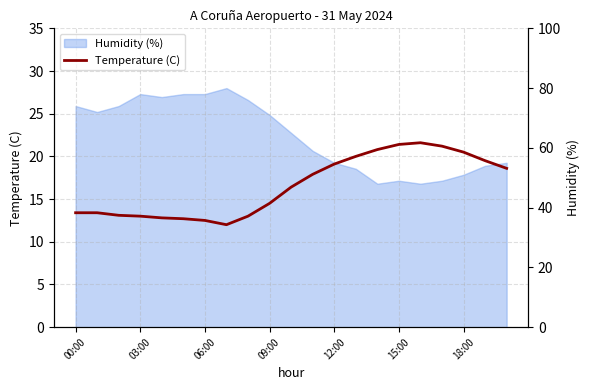

What is the label of the 11th point from the left?

10